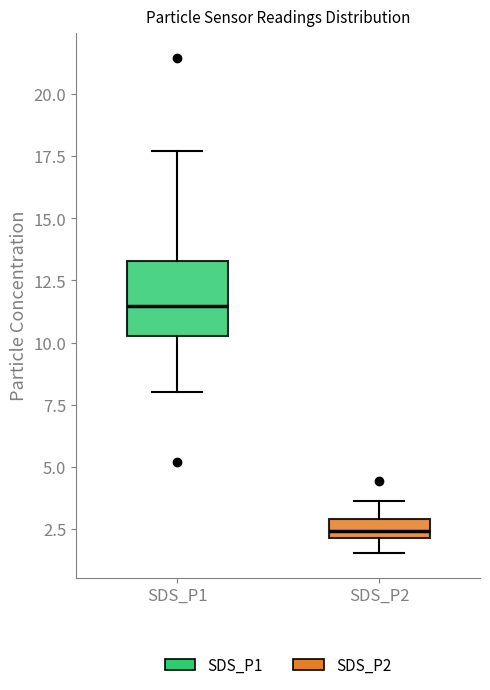

Which box is the tallest, from its lower edge to its upper edge?

SDS_P1